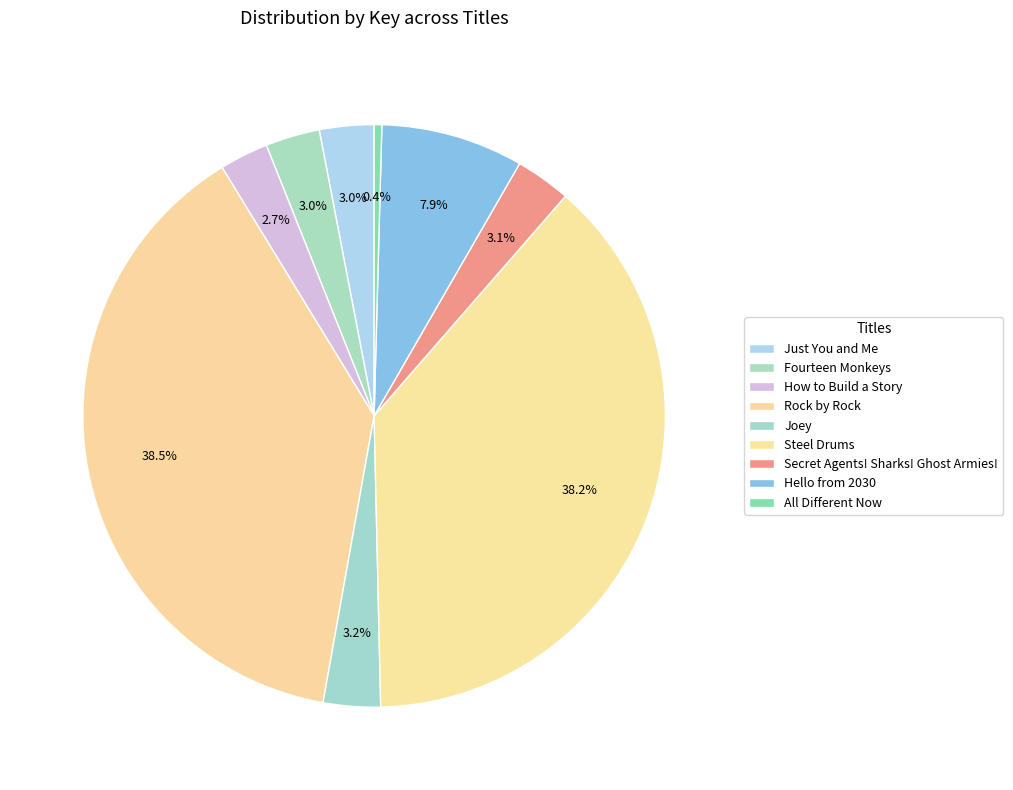

Is there a majority slice in this chart?

No